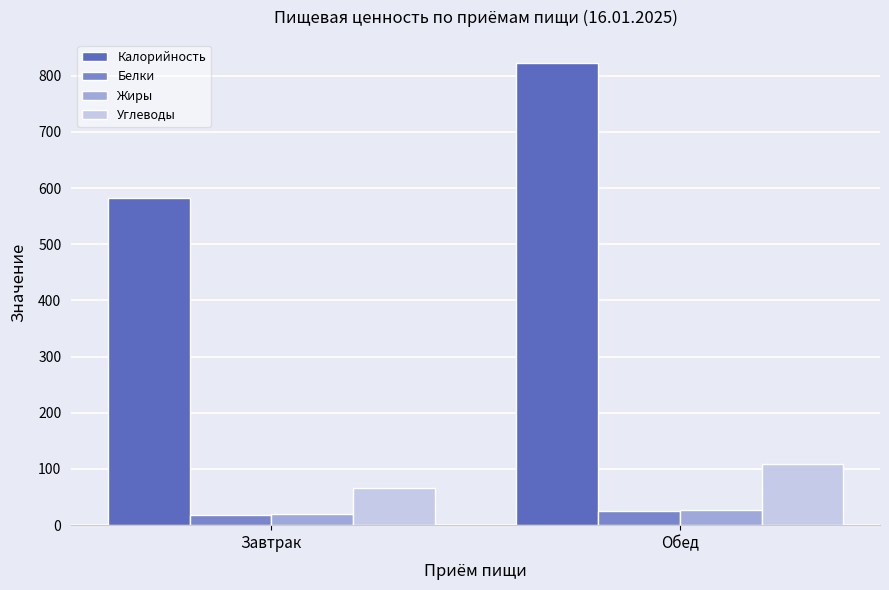

Are the bars horizontal?

No